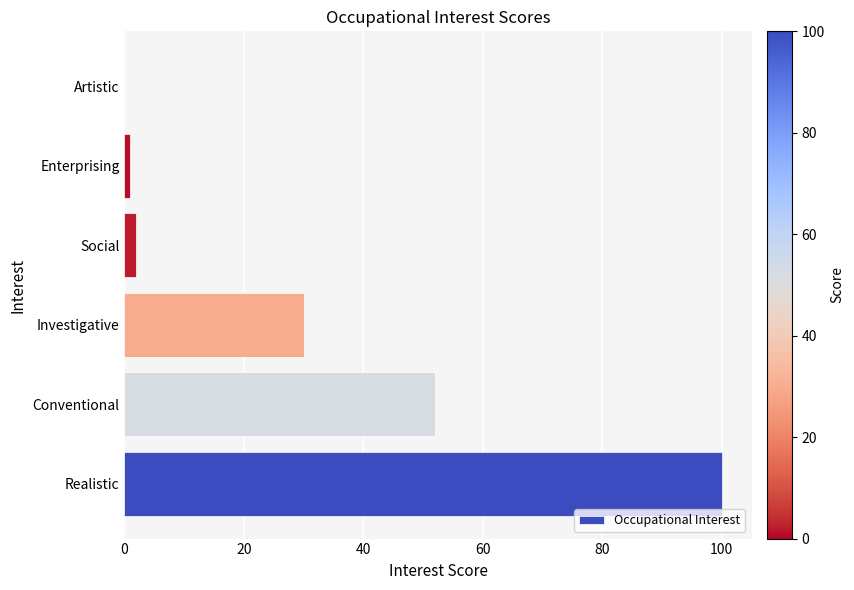

Is it true that the value at Investigative is 14?

False